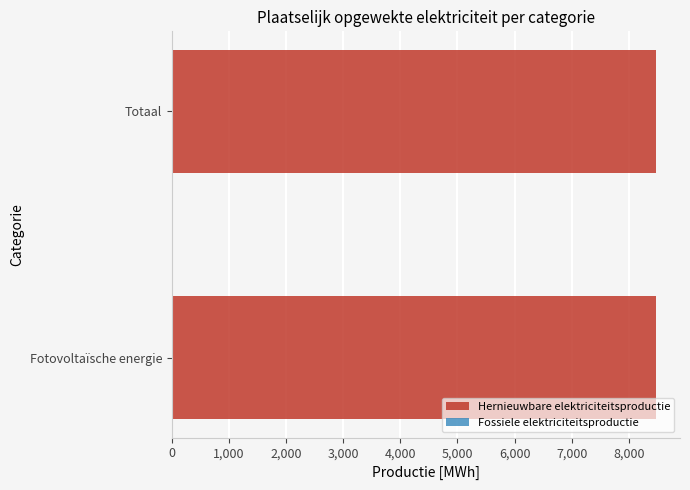

What is the sum of all Hernieuwbare elektriciteitsproductie values?

16944.1